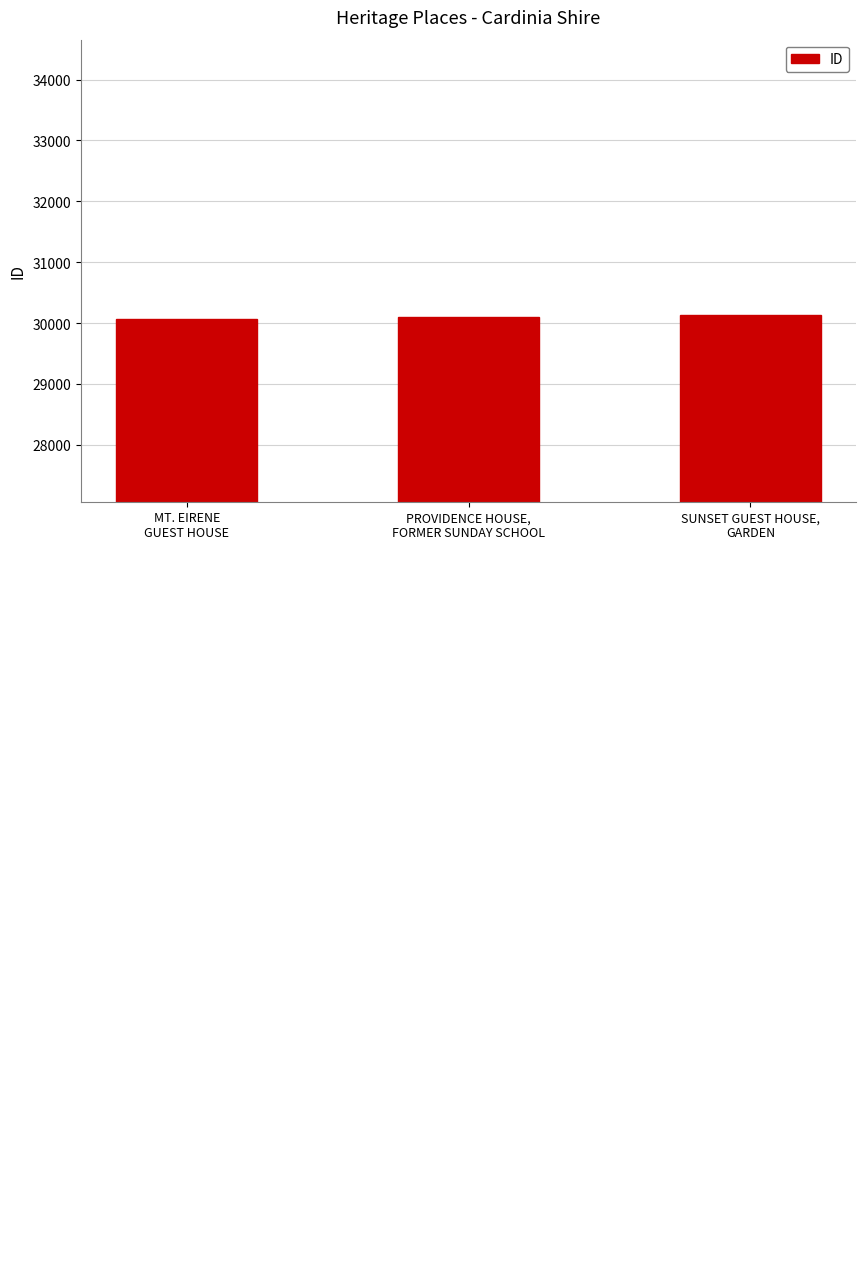

What is the change in value from MT. EIRENE
GUEST HOUSE to SUNSET GUEST HOUSE,
GARDEN?

+58